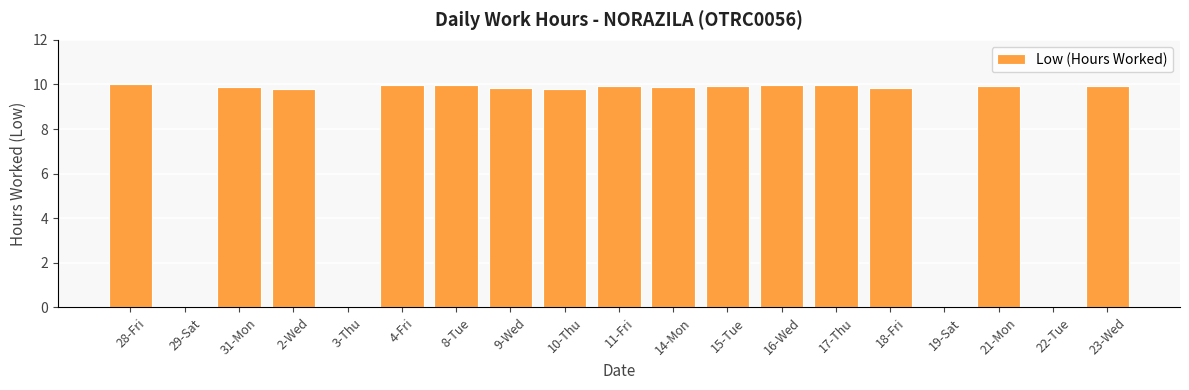

What is the change in value from 29-Sat to 2-Wed?

+9.8